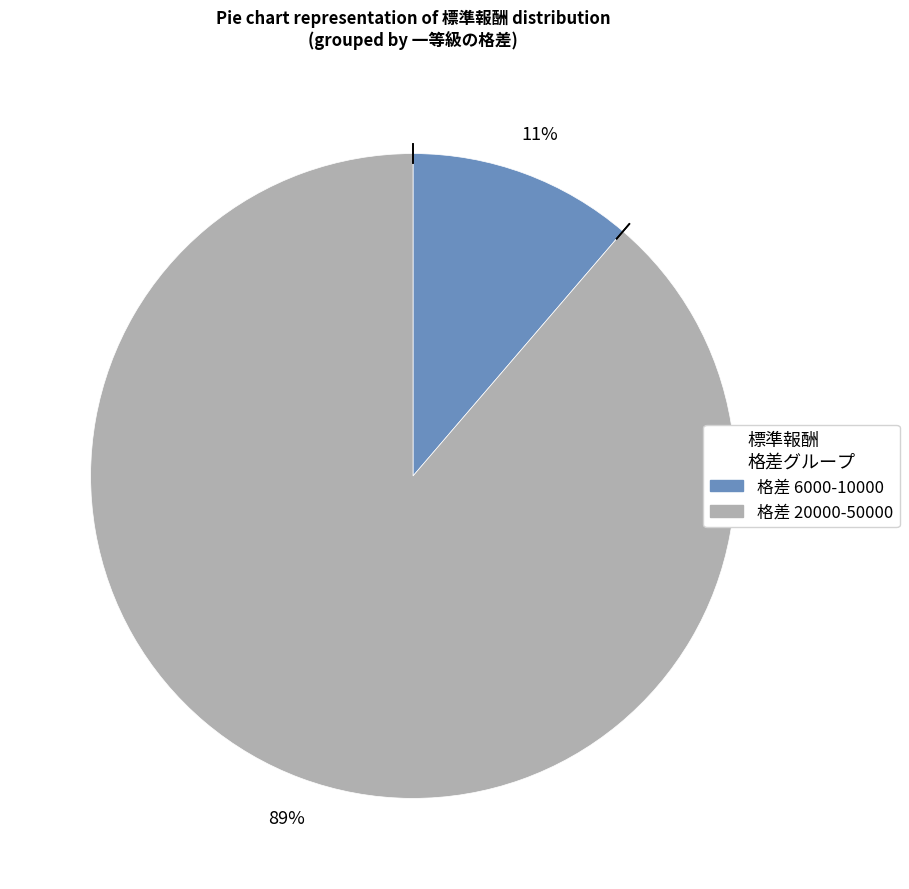

Is there any slice that represents more than half of the pie?

Yes